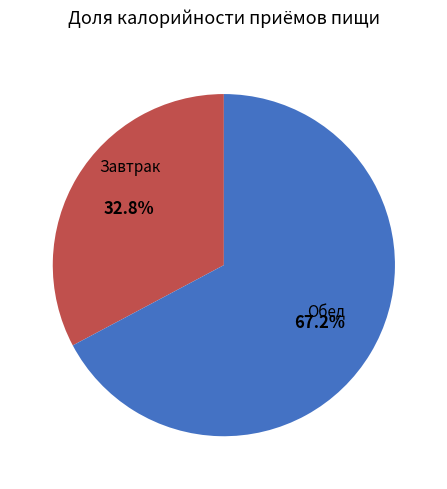

Which has a higher value, Обед or Завтрак?

Обед